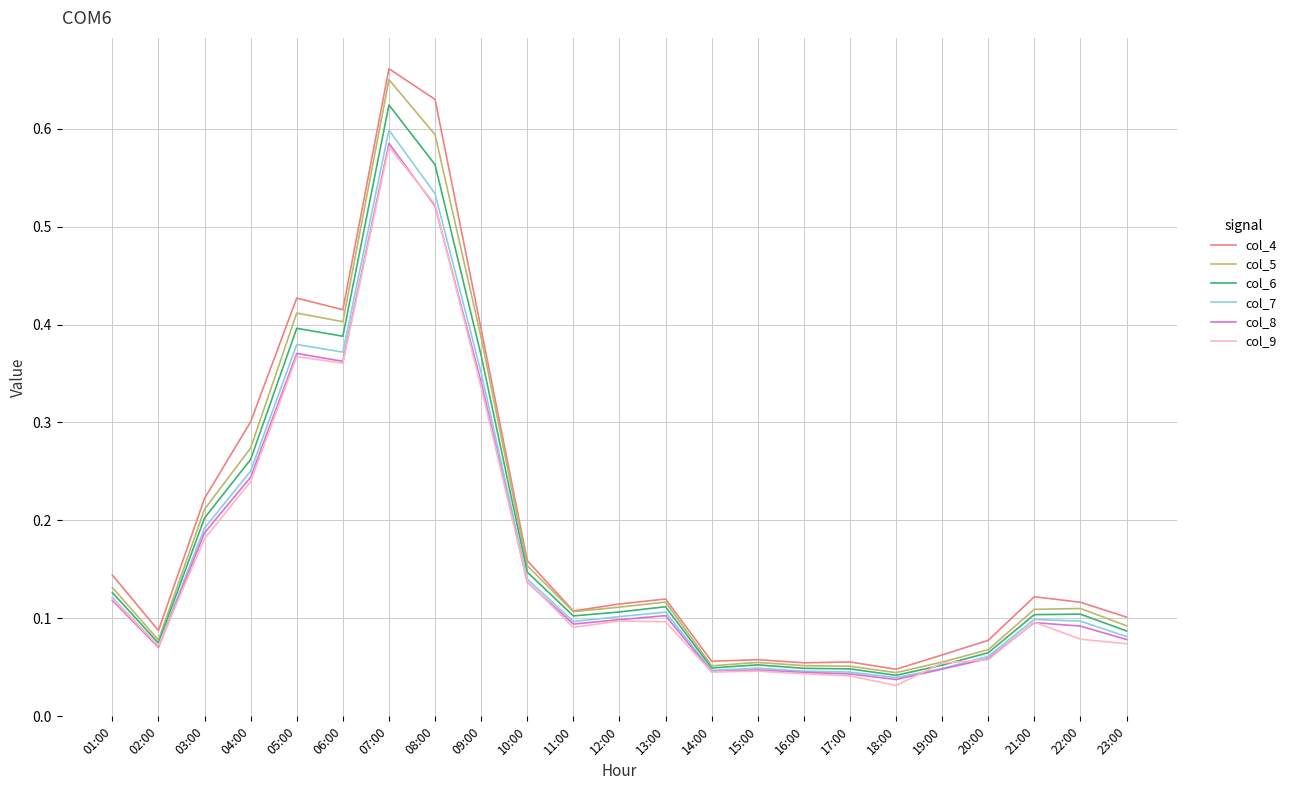

Count the number of categories in the chart.

23